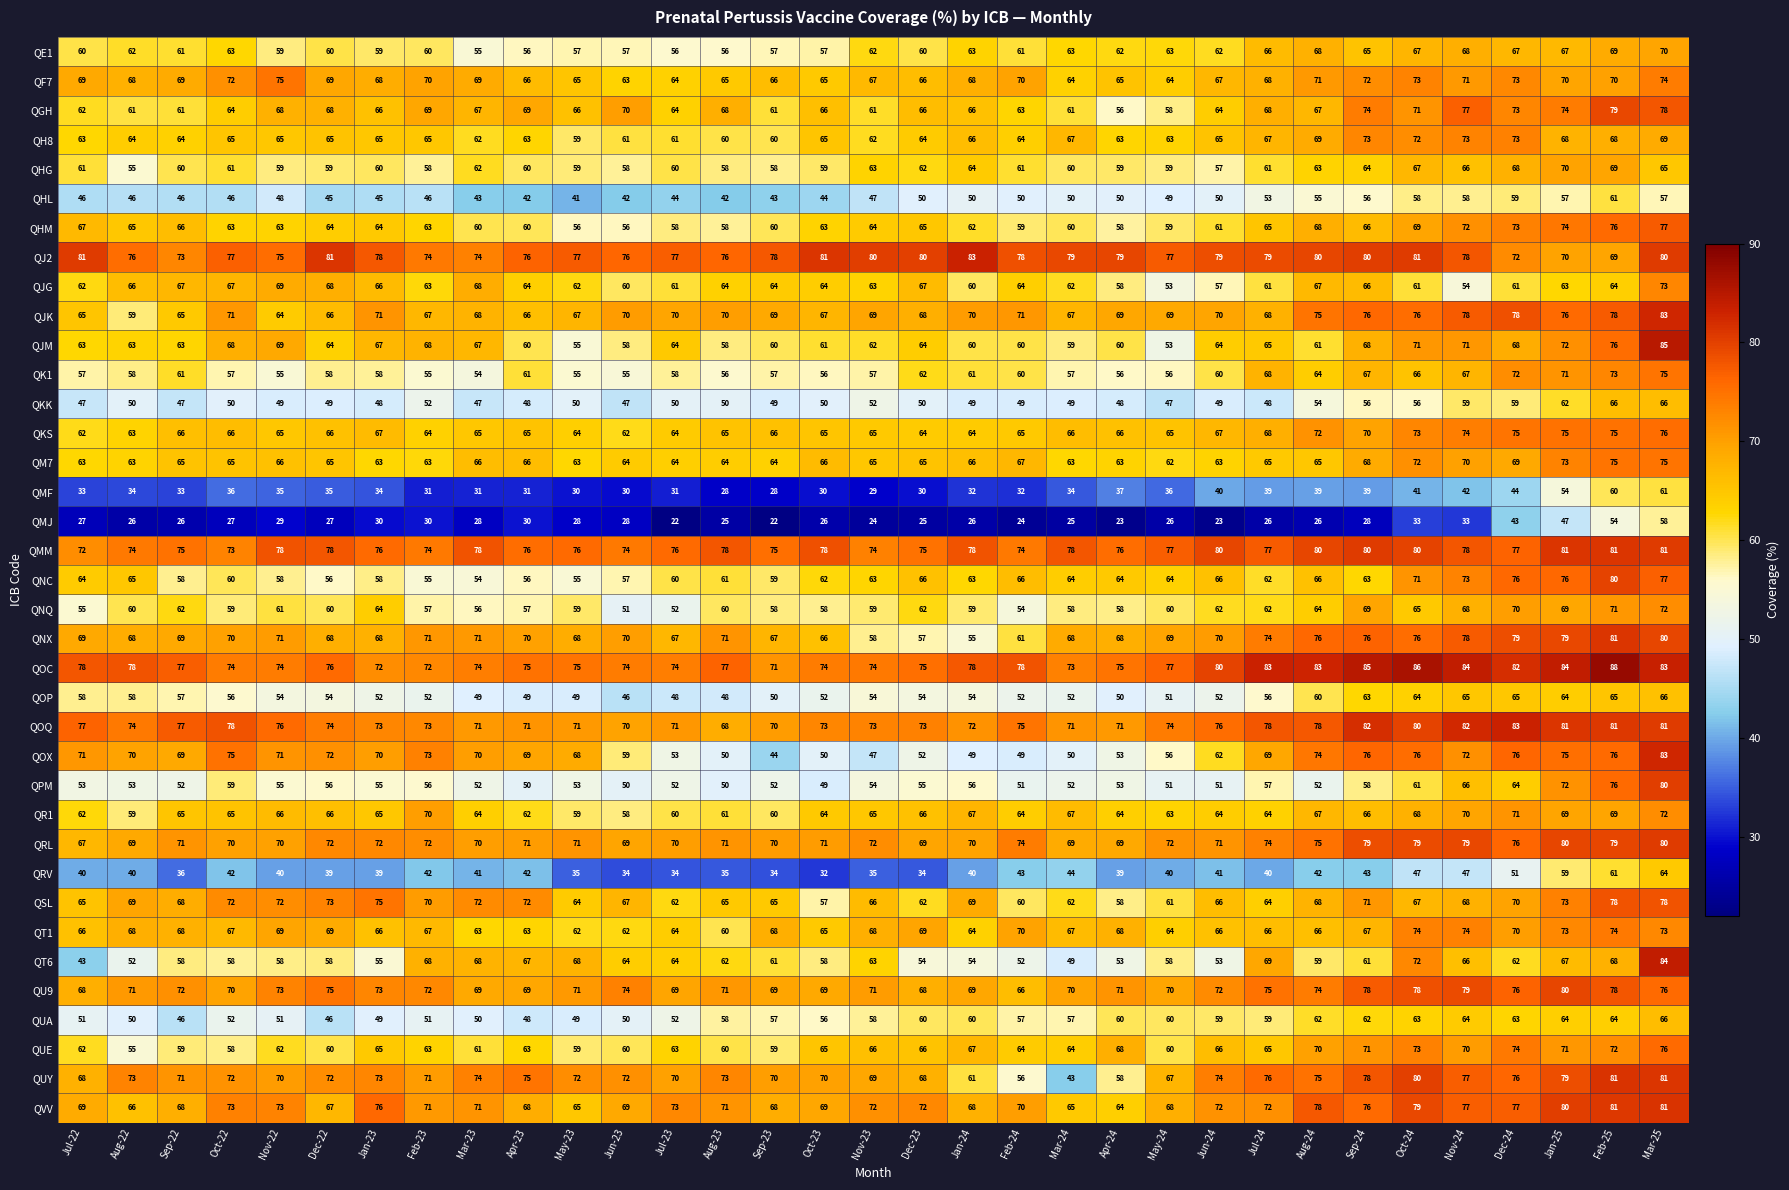

Where is QNQ nearest to the value 61?

Nov-22